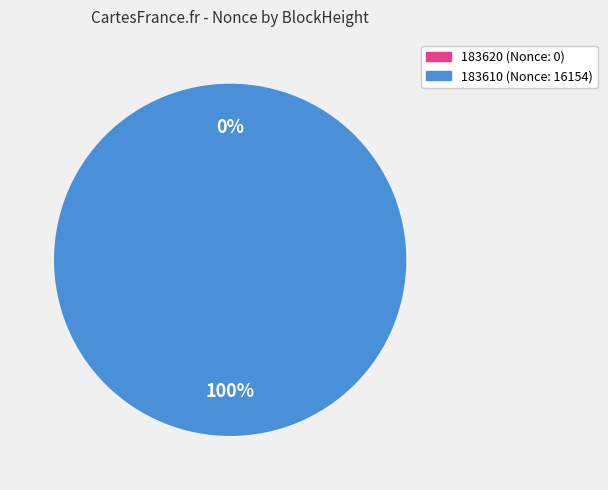

Does 183610 account for over 50% of the chart?

Yes